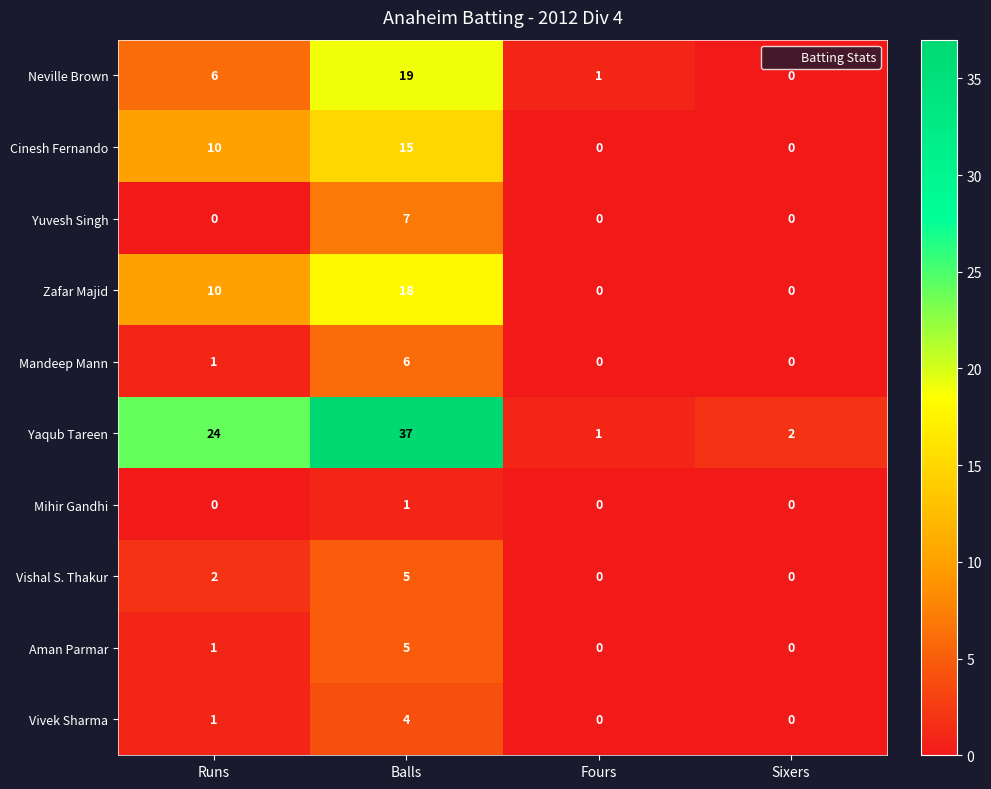

What is the difference between the highest and lowest values at Sixers?

2